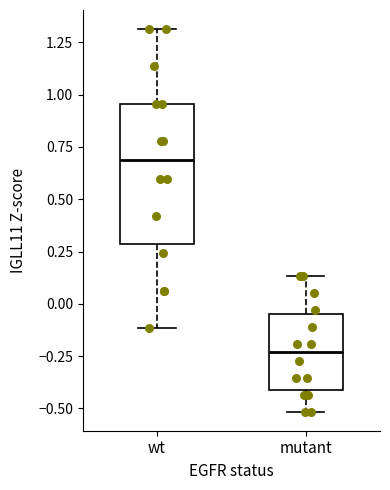

Which box's median line is the lowest?

mutant